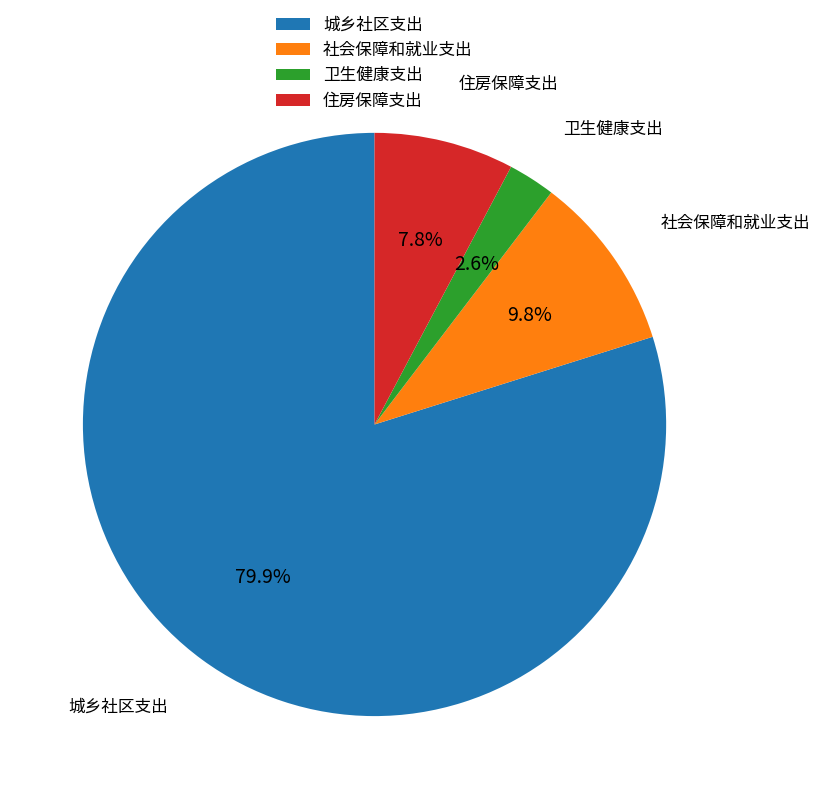

Combined, do 城乡社区支出 and 社会保障和就业支出 account for over 50%?

Yes